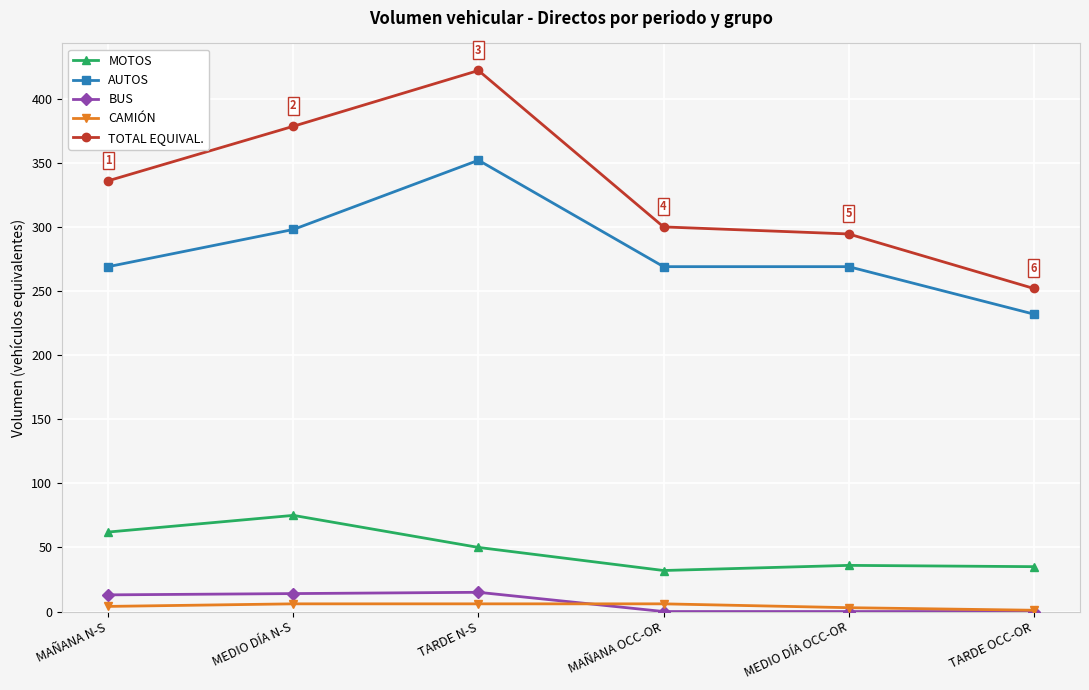

What is the difference between the maximum and minimum values in the AUTOS series?

120.0